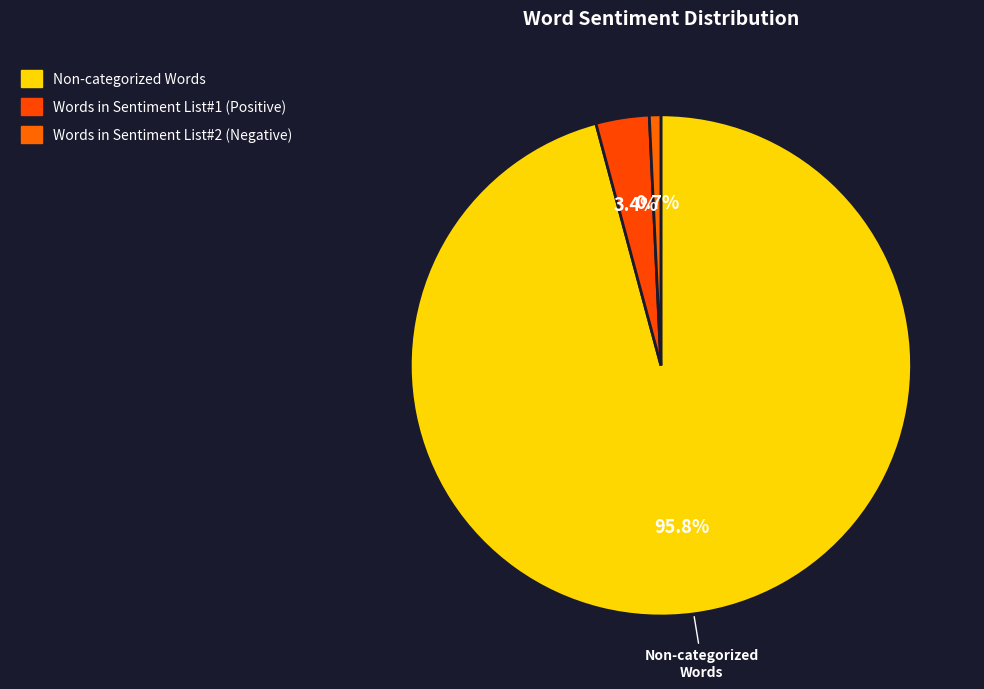

What is the majority slice?

Non-categorized Words